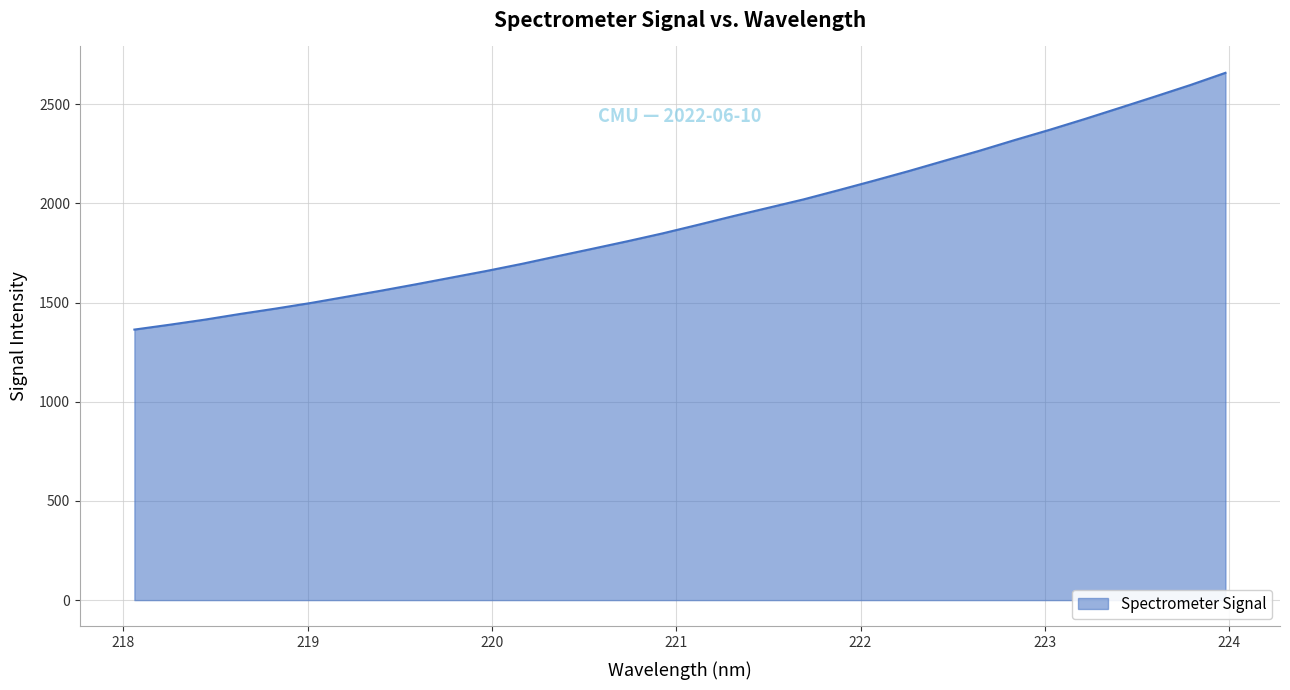

How many values are below 1892?

16